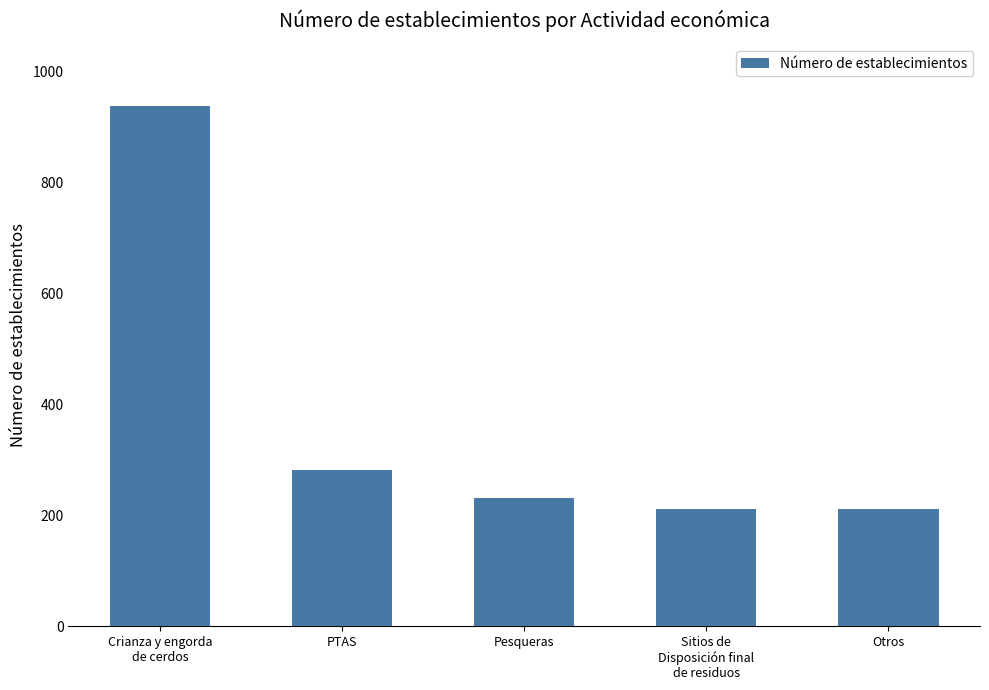

What is the greatest value displayed?

938